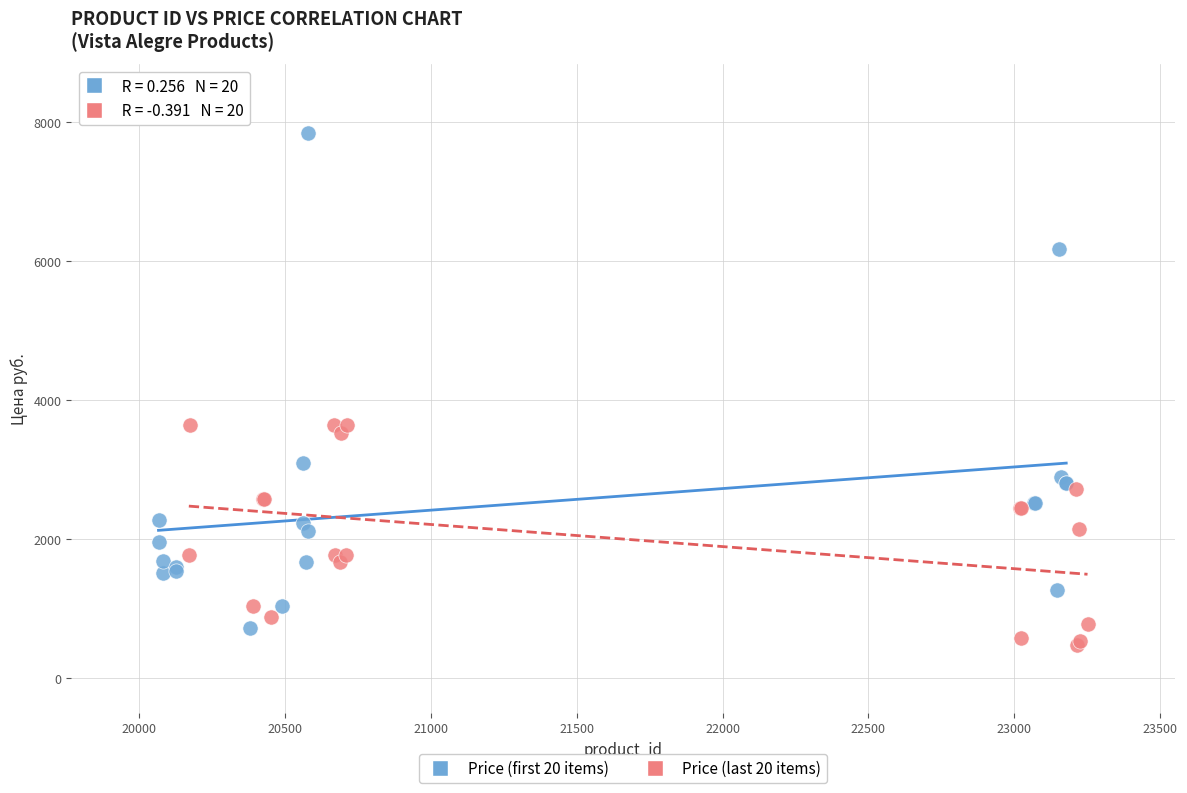

What are all the series names shown in the legend?

Price (first 20 items), Price (last 20 items)